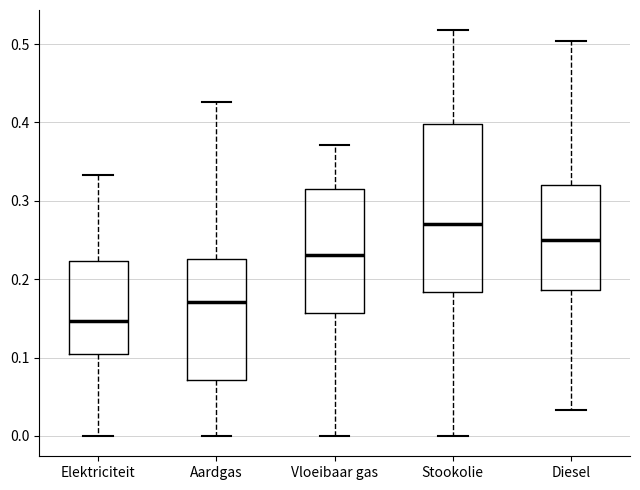

Reading left to right, transcribe this box plot: for each box, give where its median line is, the range the box spans, and where its two whiskers end, as read against the y-axis. The values are not printed on the chart, so give them approximately, as read against the axis.

Elektriciteit: median 0.15, box 0.10 to 0.22, whiskers 0.00 to 0.33
Aardgas: median 0.17, box 0.07 to 0.23, whiskers 0.00 to 0.43
Vloeibaar gas: median 0.23, box 0.16 to 0.31, whiskers 0.00 to 0.37
Stookolie: median 0.27, box 0.18 to 0.40, whiskers 0.00 to 0.52
Diesel: median 0.25, box 0.19 to 0.32, whiskers 0.03 to 0.50